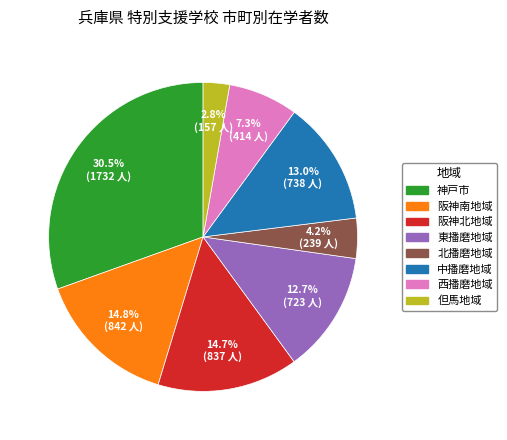

Combined, do 阪神北地域 and 東播磨地域 account for over 50%?

No